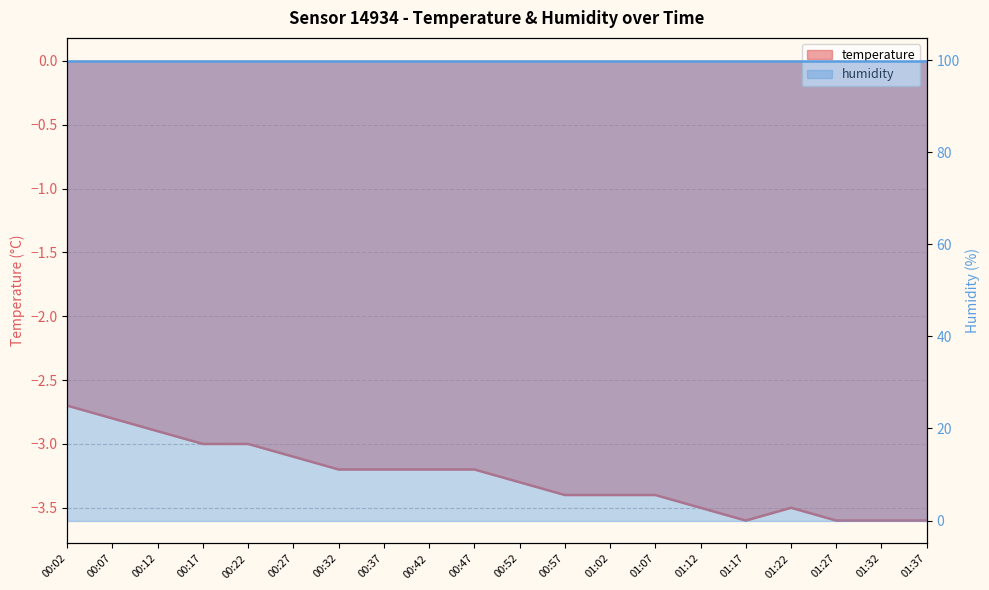

What position from the right is 00:22?

16